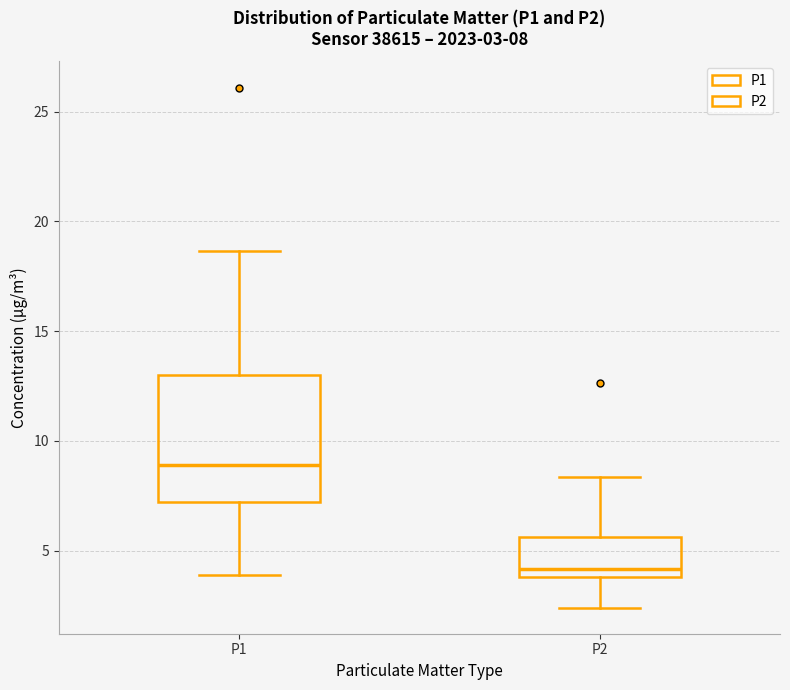

Which box is the tallest, from its lower edge to its upper edge?

P1